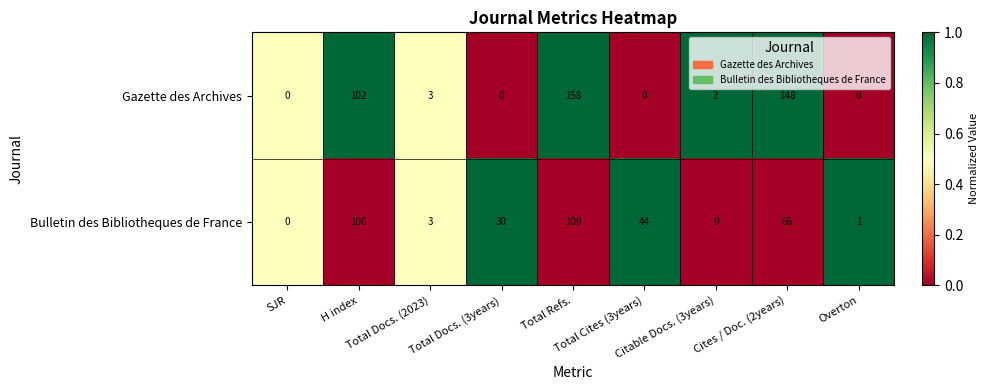

List the series in order of their overall mean, lowest first.

Bulletin des Bibliotheques de France, Gazette des Archives